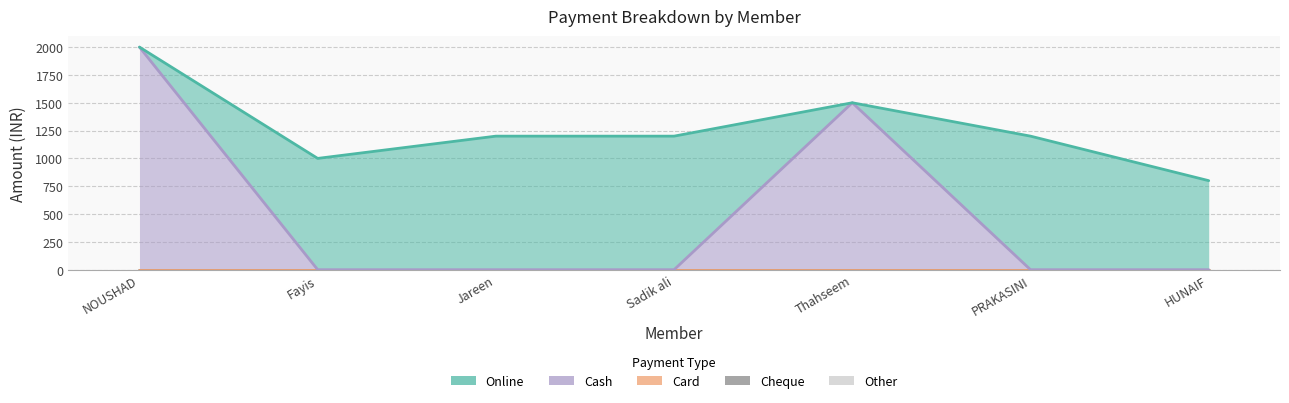

What is the total value across all series at PRAKASINI?

1200